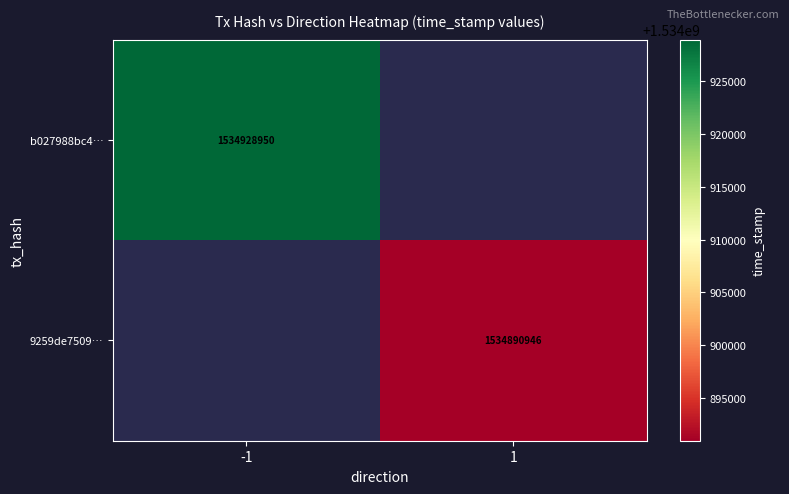

The 9259de7509… series shows 1534890946 at 1. True or false?

True